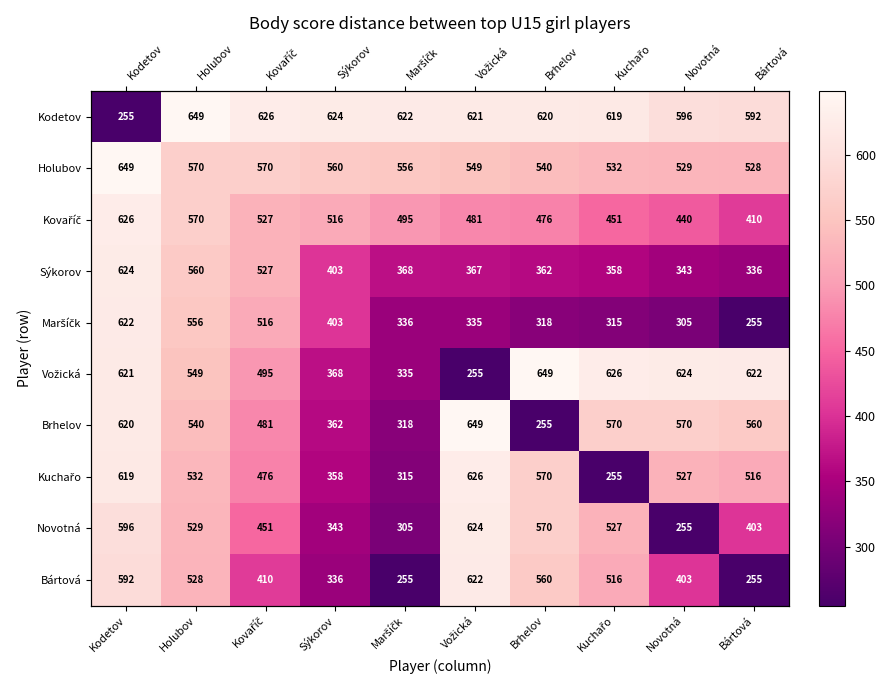

Which series has the widest spread of values?

Kodetov